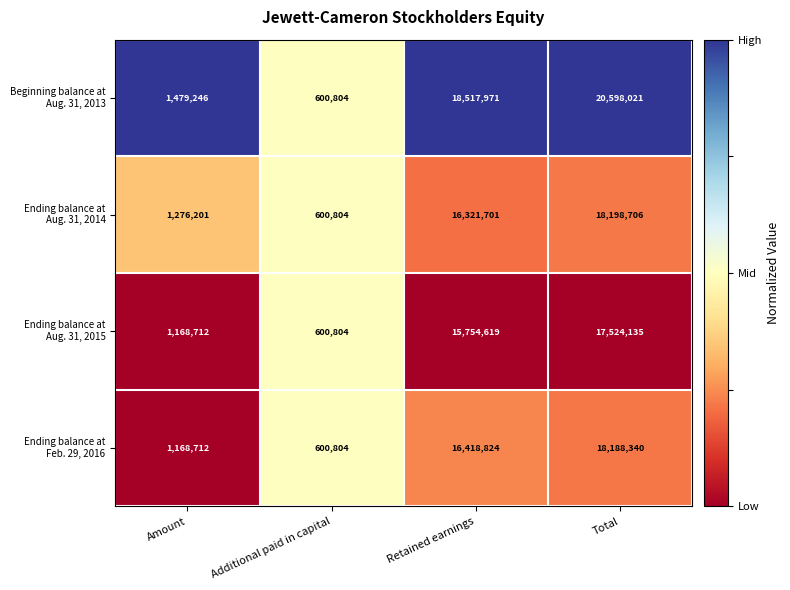

What is the difference between the highest and lowest values at Amount?

310534